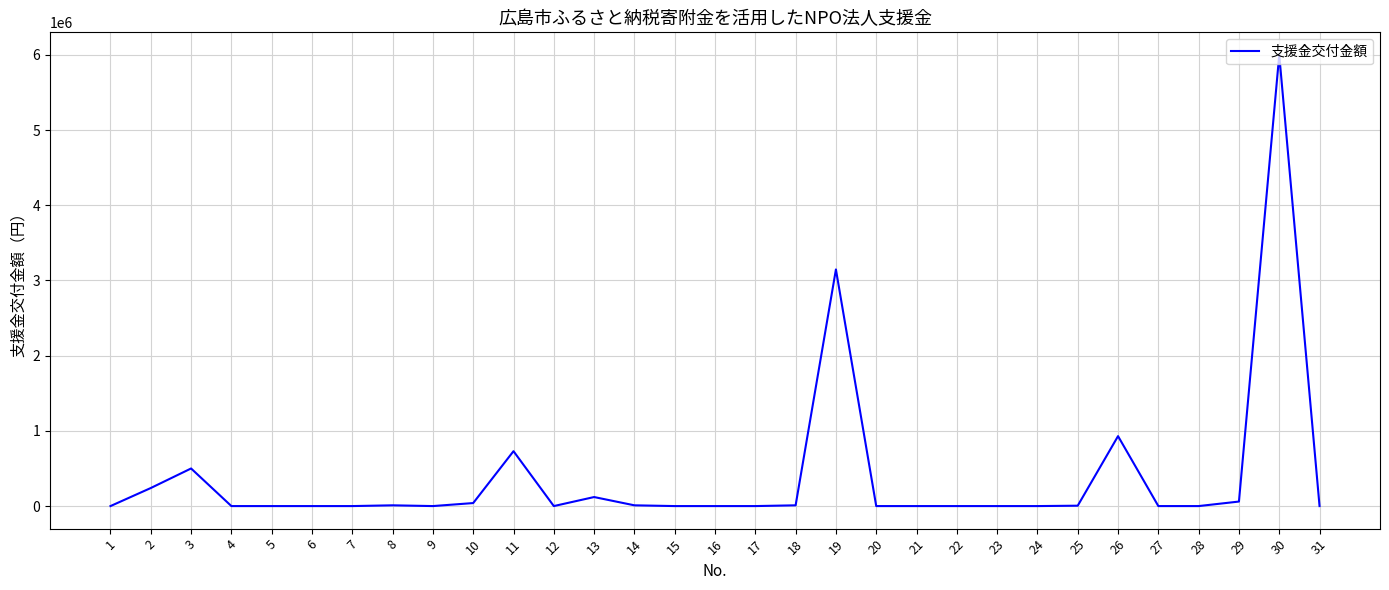

The value at 27 is -2576218. True or false?

False